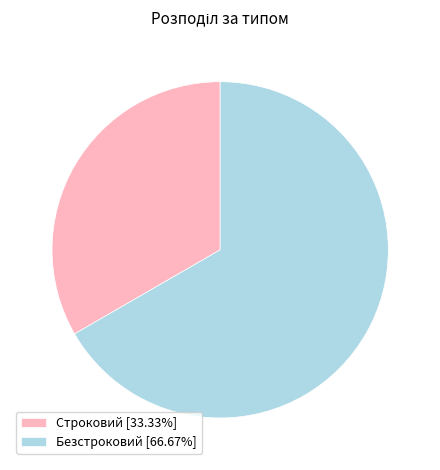

What is the ratio of the value at Строковий [33.33%] to the value at Безстроковий [66.67%]?

0.5